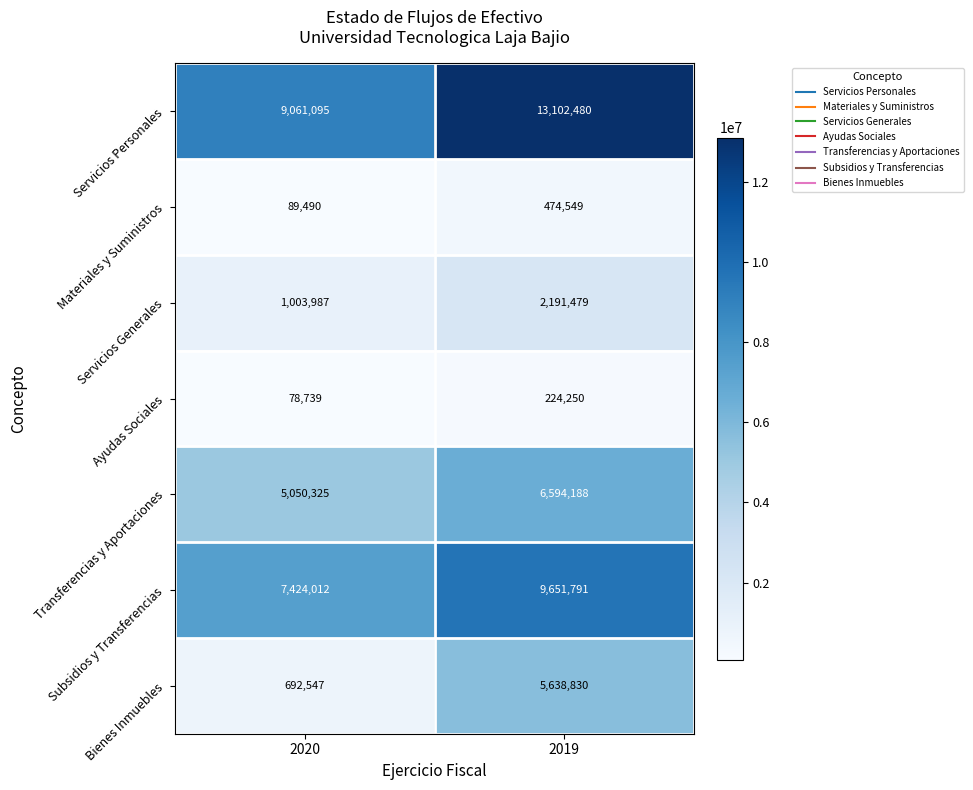

Reading left to right, transcribe all the data shown in this chart.

Servicios Personales: 9061095	13102480
Materiales y Suministros: 89490	474549
Servicios Generales: 1003987	2191479
Ayudas Sociales: 78739	224250
Transferencias y Aportaciones: 5050325	6594188
Subsidios y Transferencias: 7424012	9651791
Bienes Inmuebles: 692547	5638830